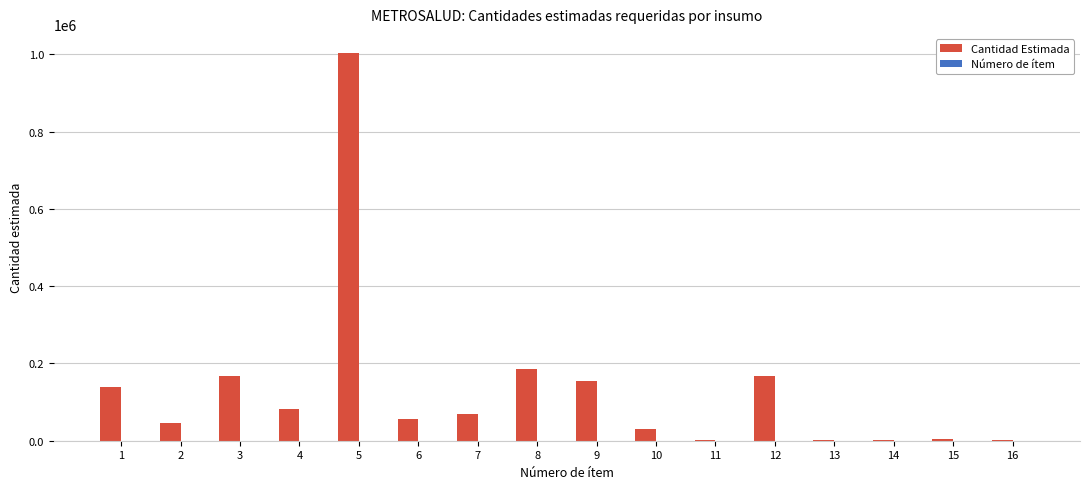

What is the maximum value shown in the chart?

1003000